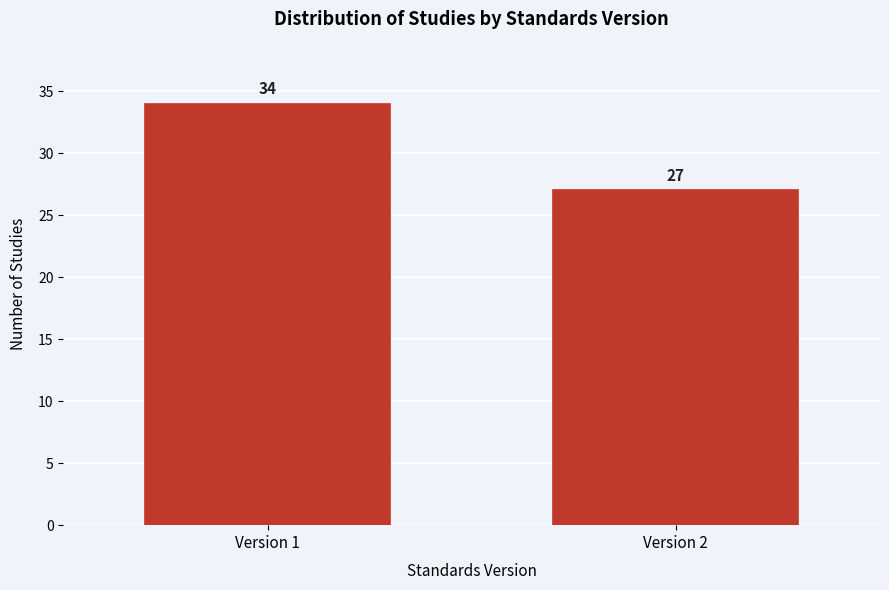

Reading right to left, list all the values displayed in this chart.

Version 2=27	Version 1=34